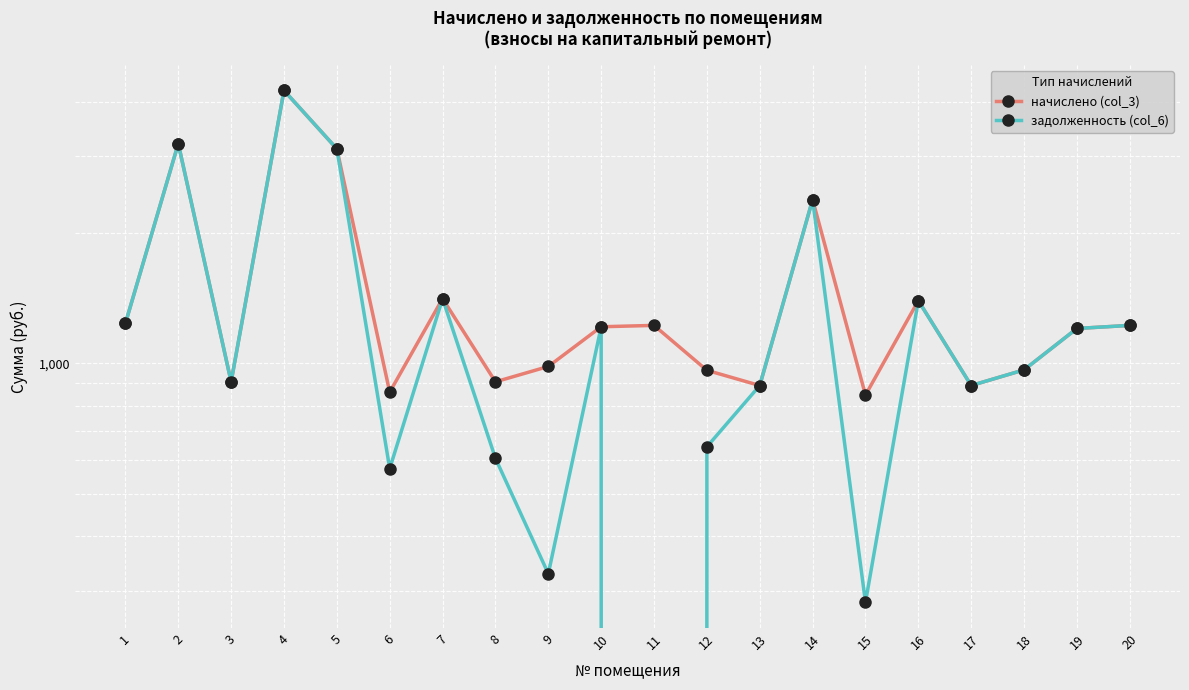

What is the average value of the задолженность (col_6) series?

1336.0